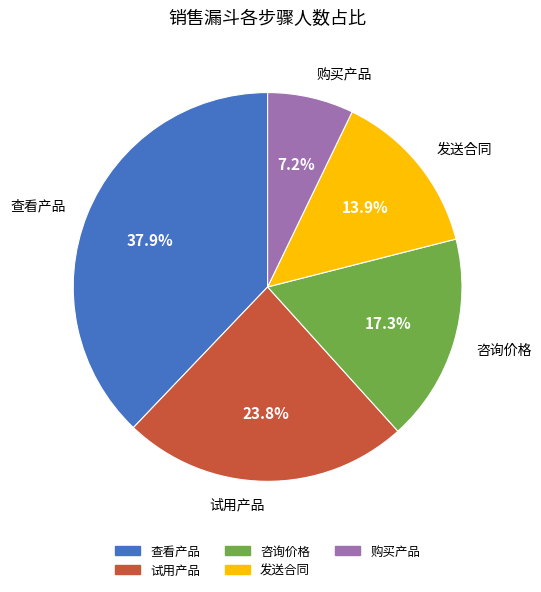

Is there a majority slice in this chart?

No